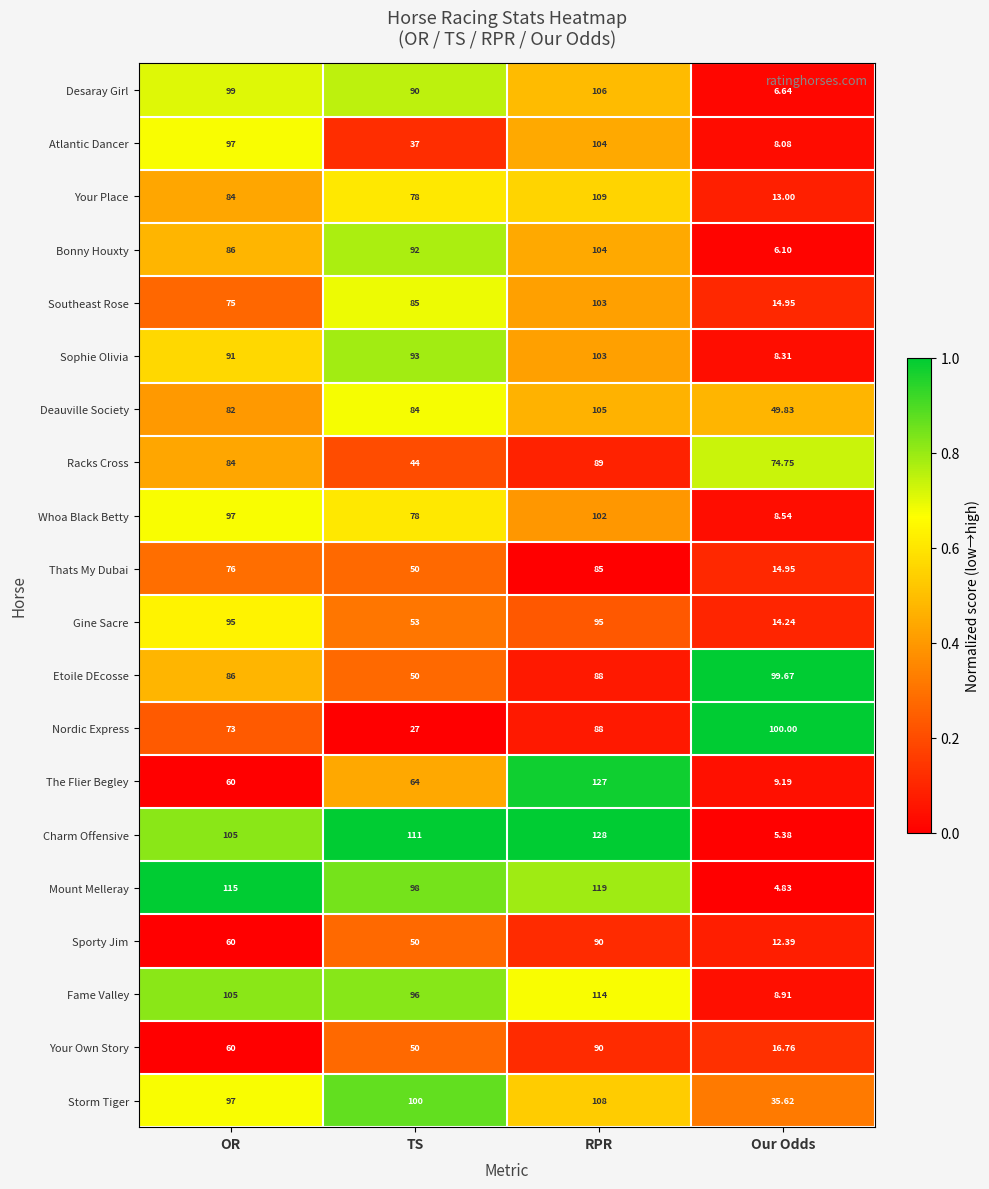

Where is Thats My Dubai nearest to the value 49?

TS